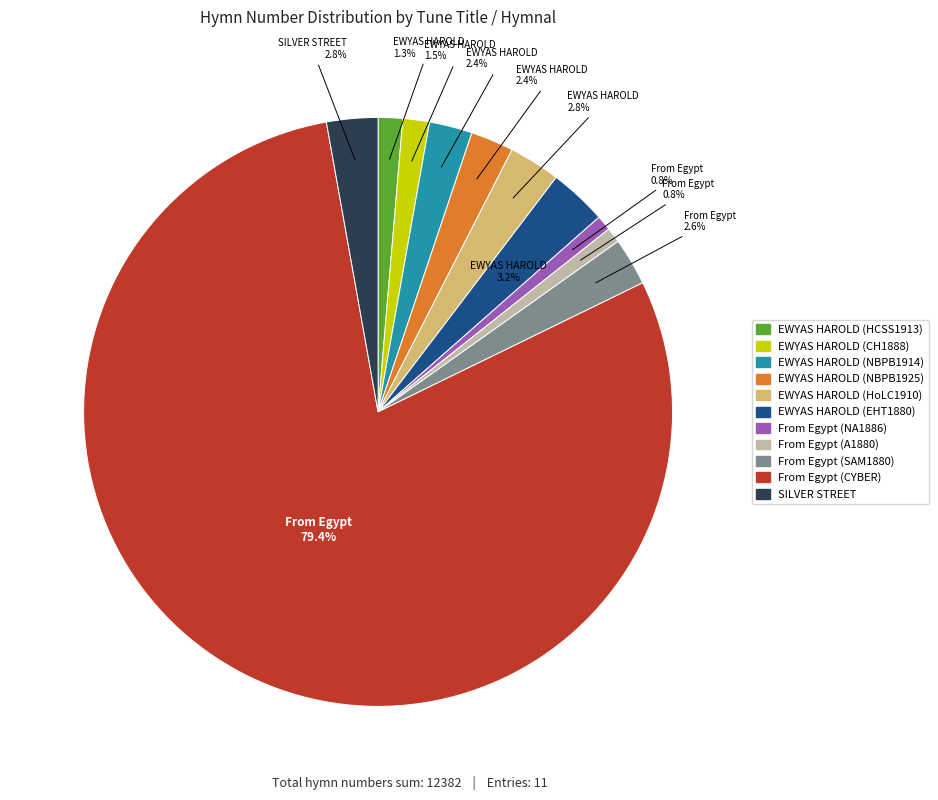

To the nearest percent, what is the average slice percentage?

9%